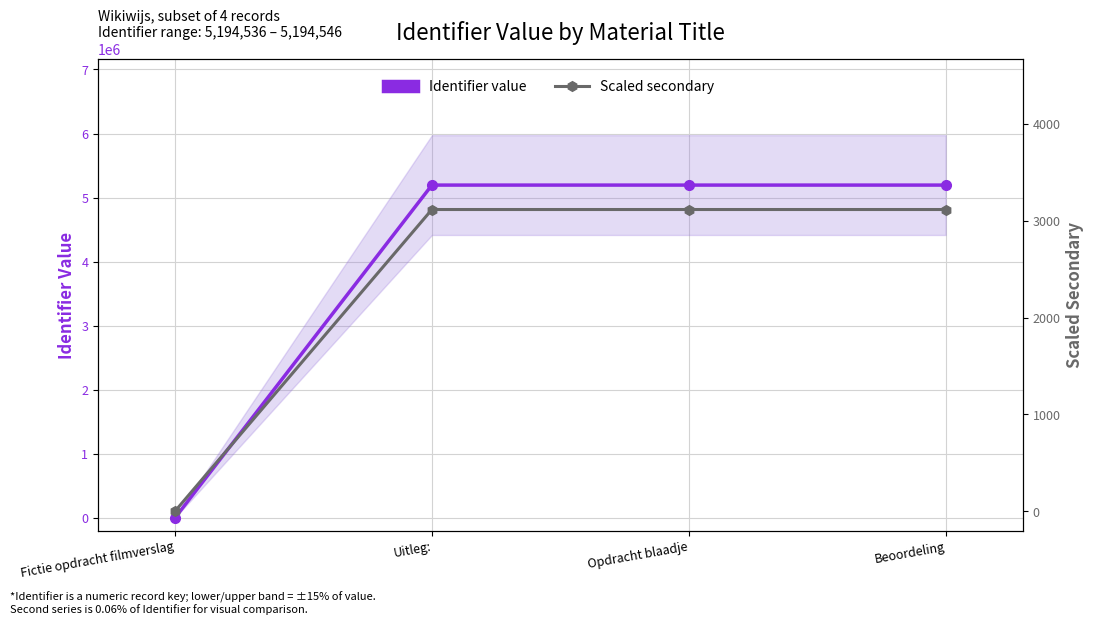

Reading left to right, what are all the values shown in this chart?

Identifier value: 0.0	5194536.0	5194542.0	5194546.0
Scaled secondary: 0.0	3116.7	3116.7	3116.7